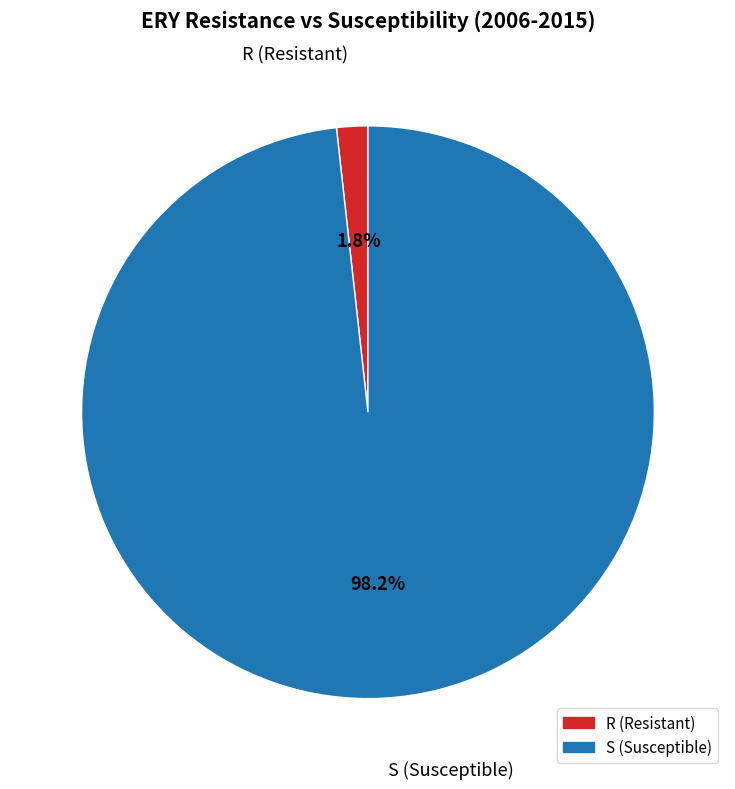

How many slices are in this pie chart?

2